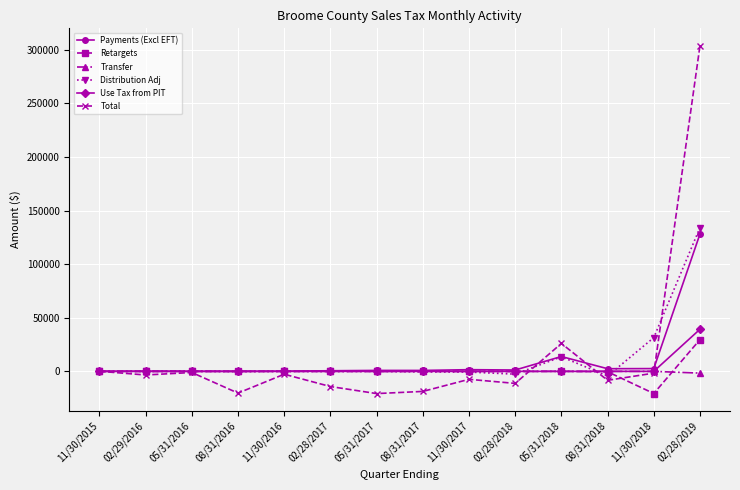

The Total series shows -11230.4 at 02/28/2018. True or false?

True